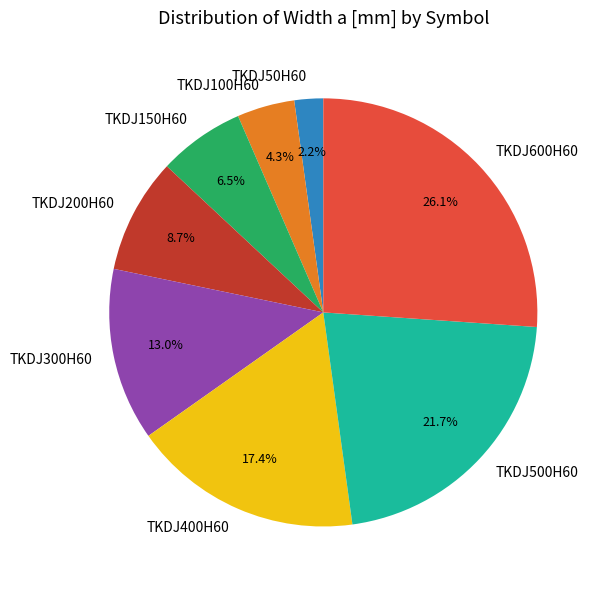

How many slices are in this pie chart?

8